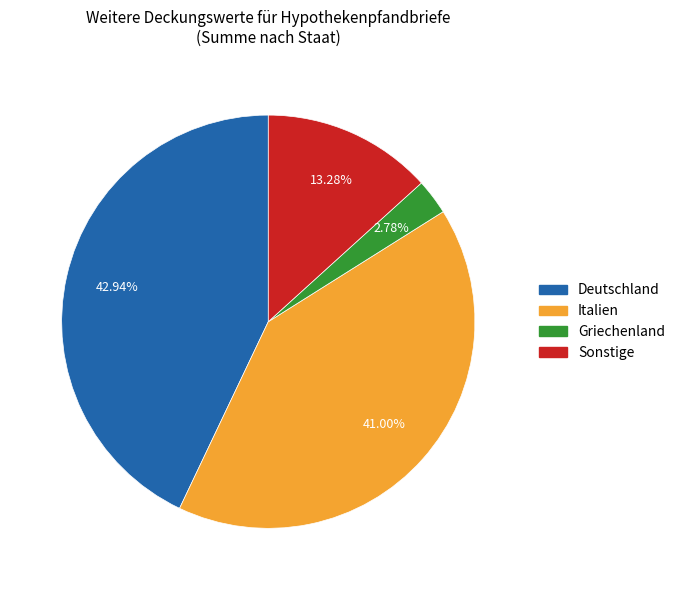

To the nearest percent, what is the average slice percentage?

25%